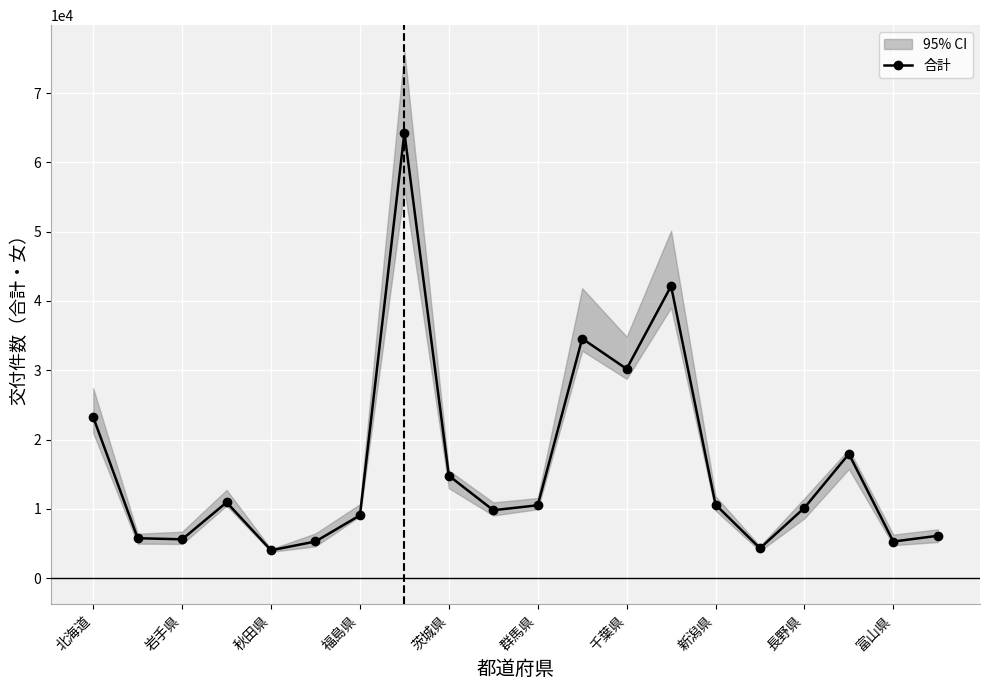

Reading left to right, list all the values displayed in this chart.

23216	5751	5593	10928	4009	5280	9057	64302	14781	9794	10507	34572	30194	42153	10607	4300	10139	17920	5268	6107